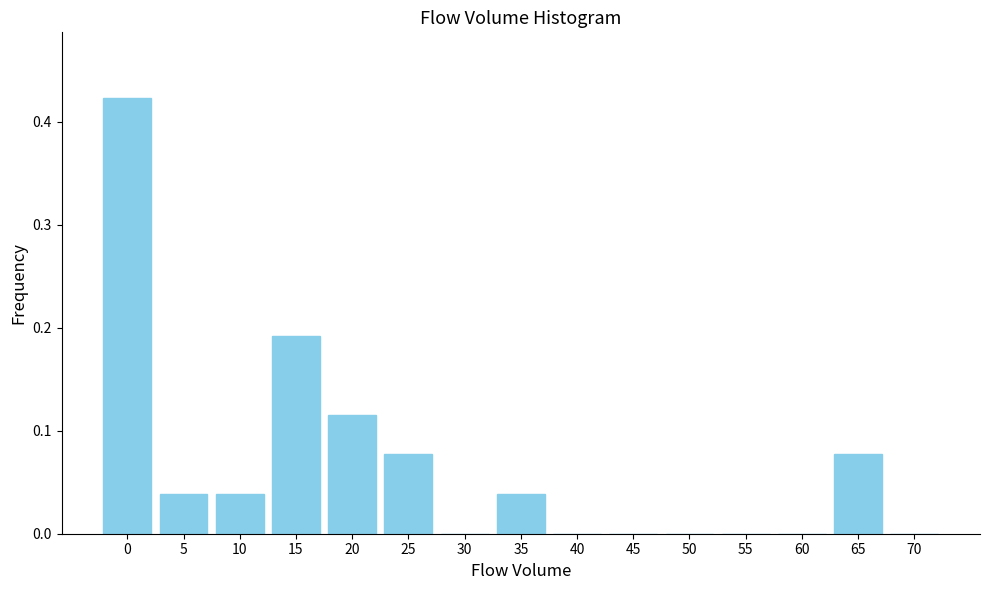

True or false: the data shows 0.3 at 40.

False